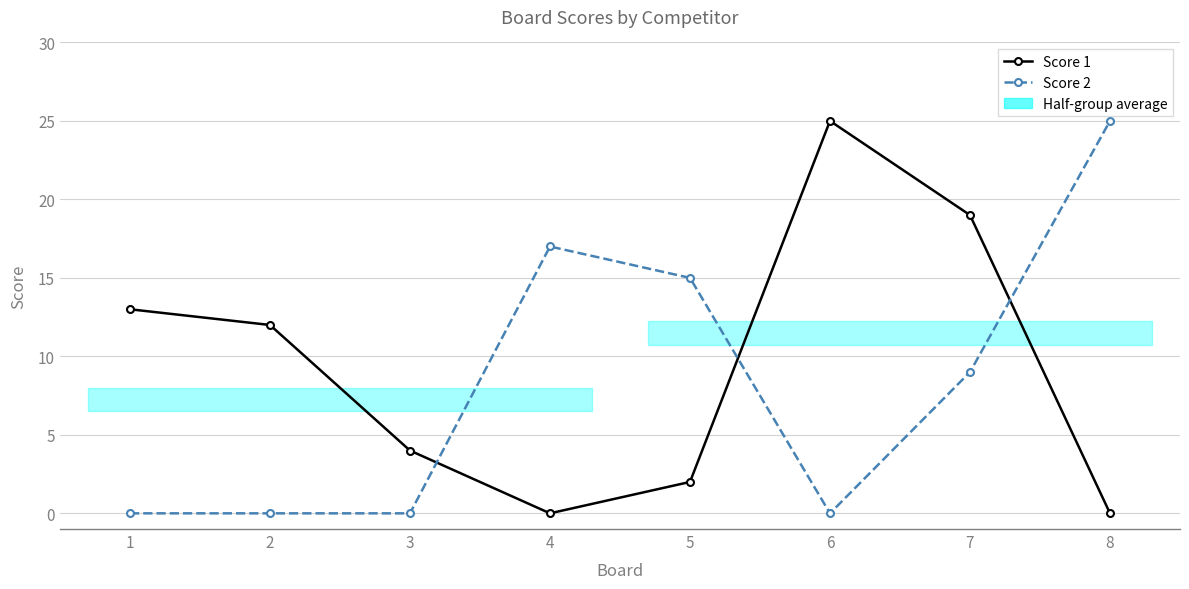

How many positive values does the Score 2 series have?

4